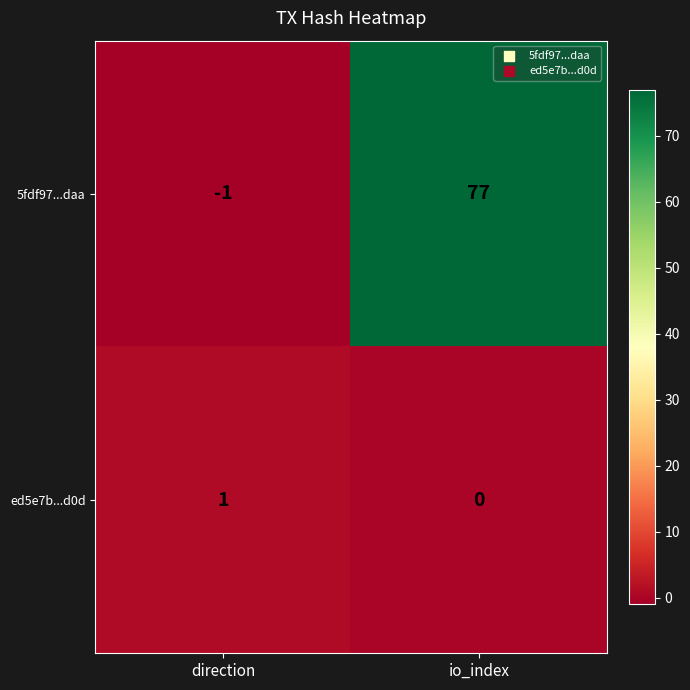

Reading right to left, extract all data points from this chart.

5fdf97...daa: io_index=77	direction=-1
ed5e7b...d0d: io_index=0	direction=1